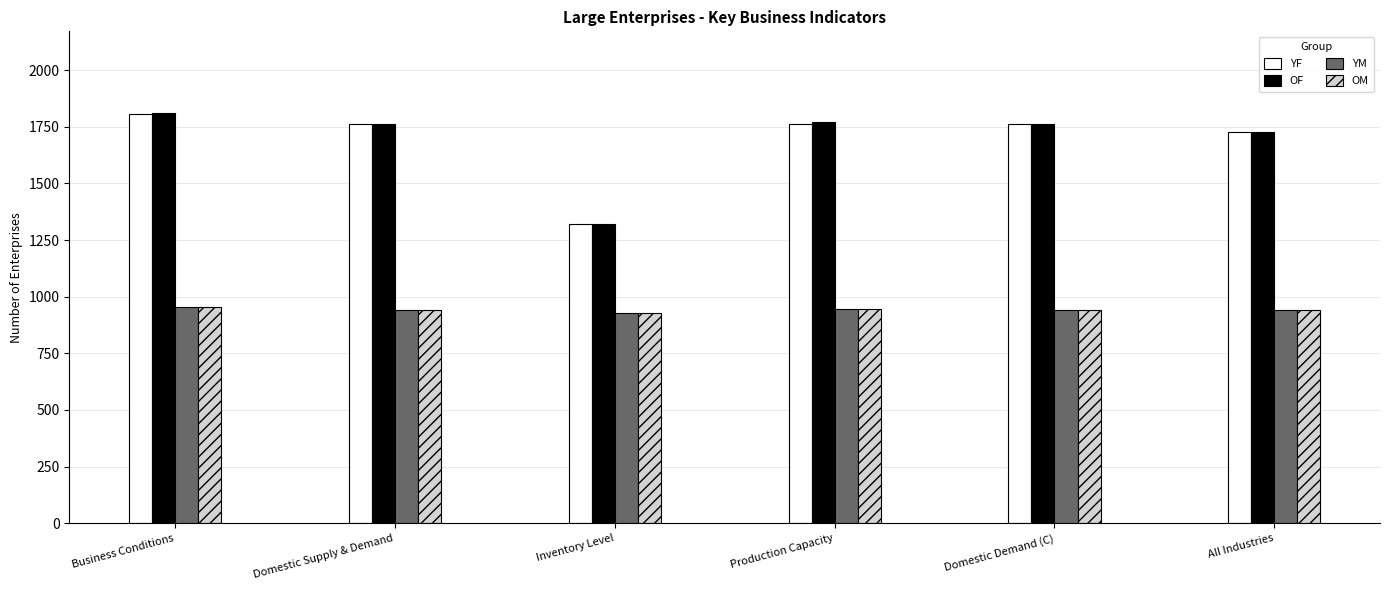

What is the difference between the highest and lowest values at Domestic Supply & Demand?

824